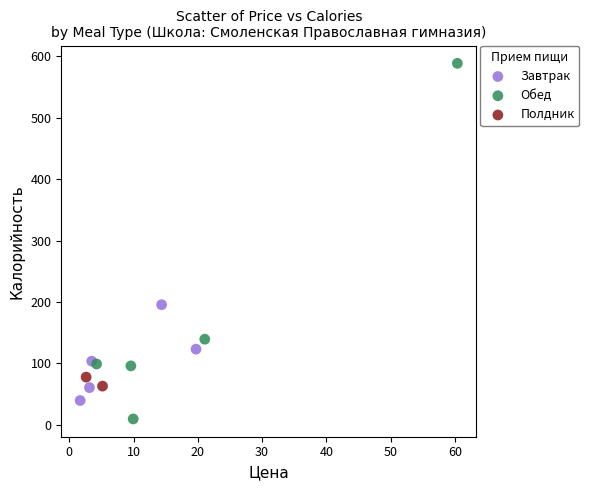

What are all the series names shown in the legend?

Завтрак, Обед, Полдник